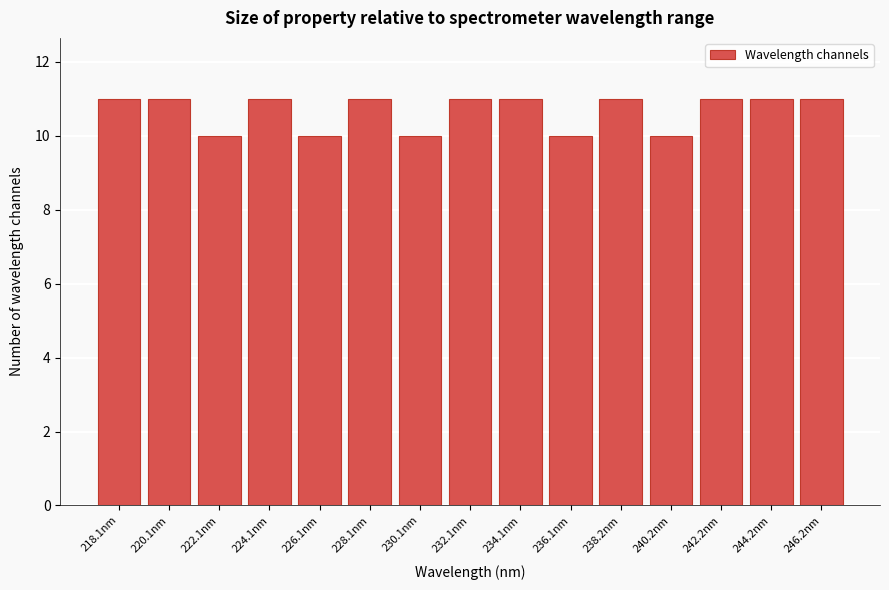

Reading right to left, list all the values displayed in this chart.

11	11	11	10	11	10	11	11	10	11	10	11	10	11	11